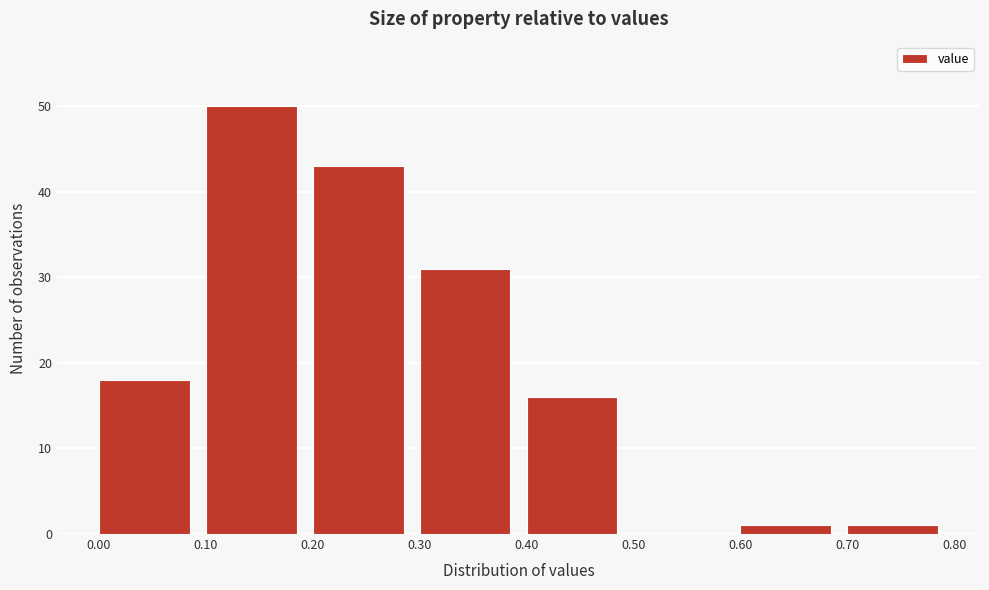

Over which range of the x-axis is the bar tallest?

0.10 to 0.20